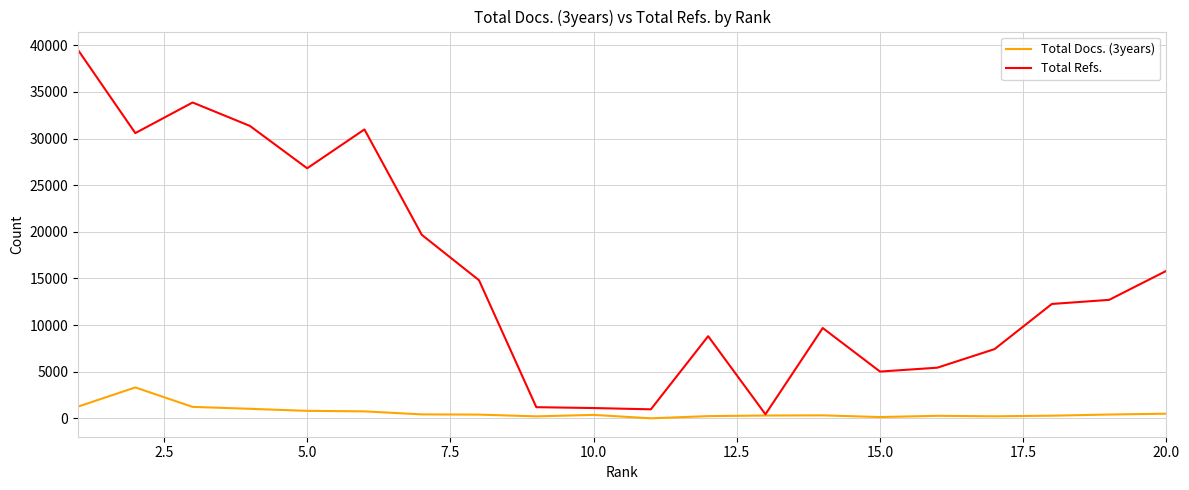

What is the sum of all Total Docs. (3years) values?

12484